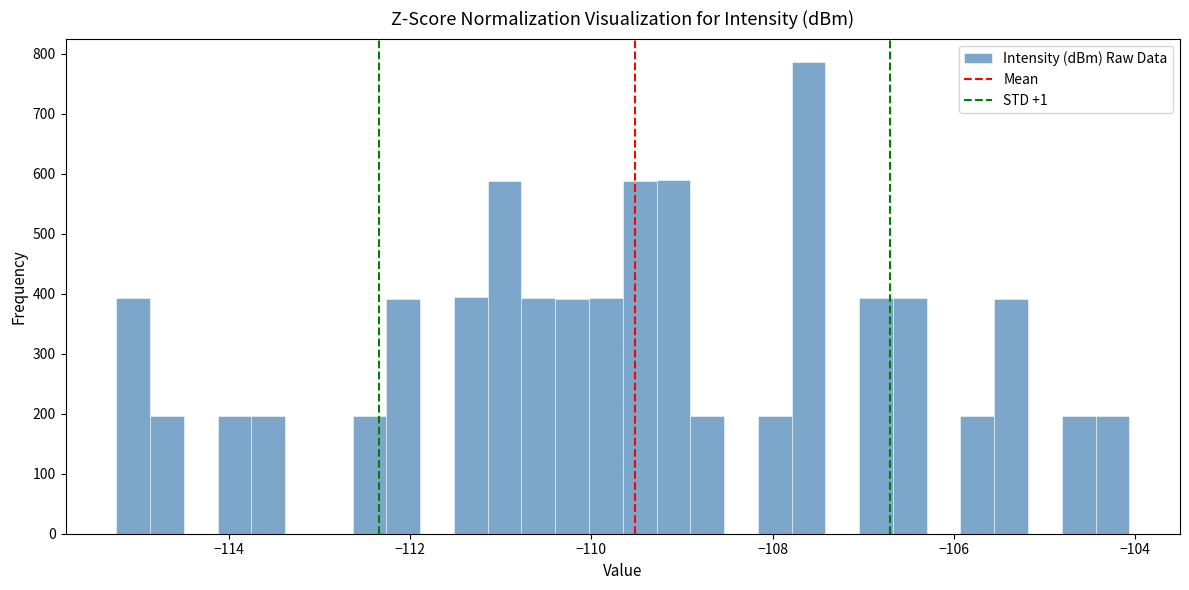

Read against the x-axis, roughly where is the centre of the tallest bar?

-107.6